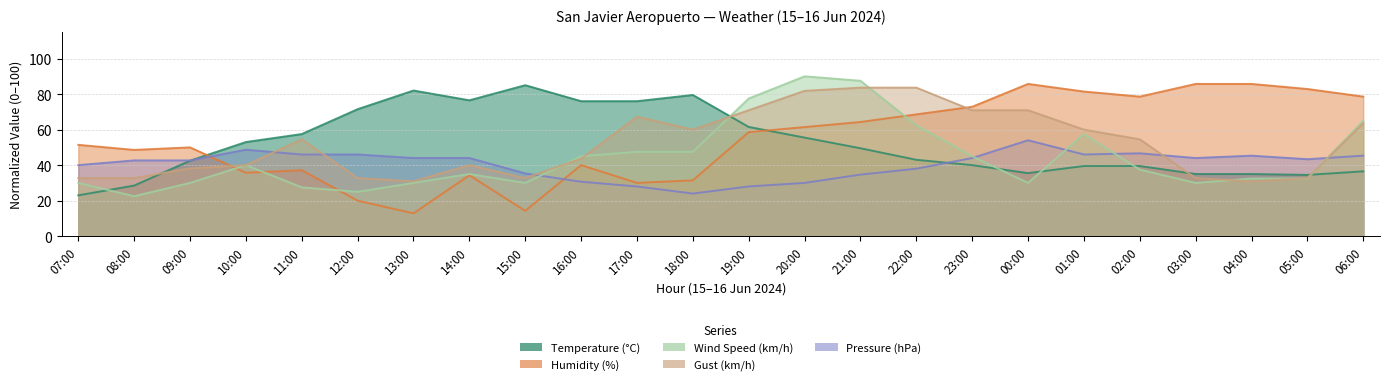

Which series has the widest spread of values?

Humidity (%)